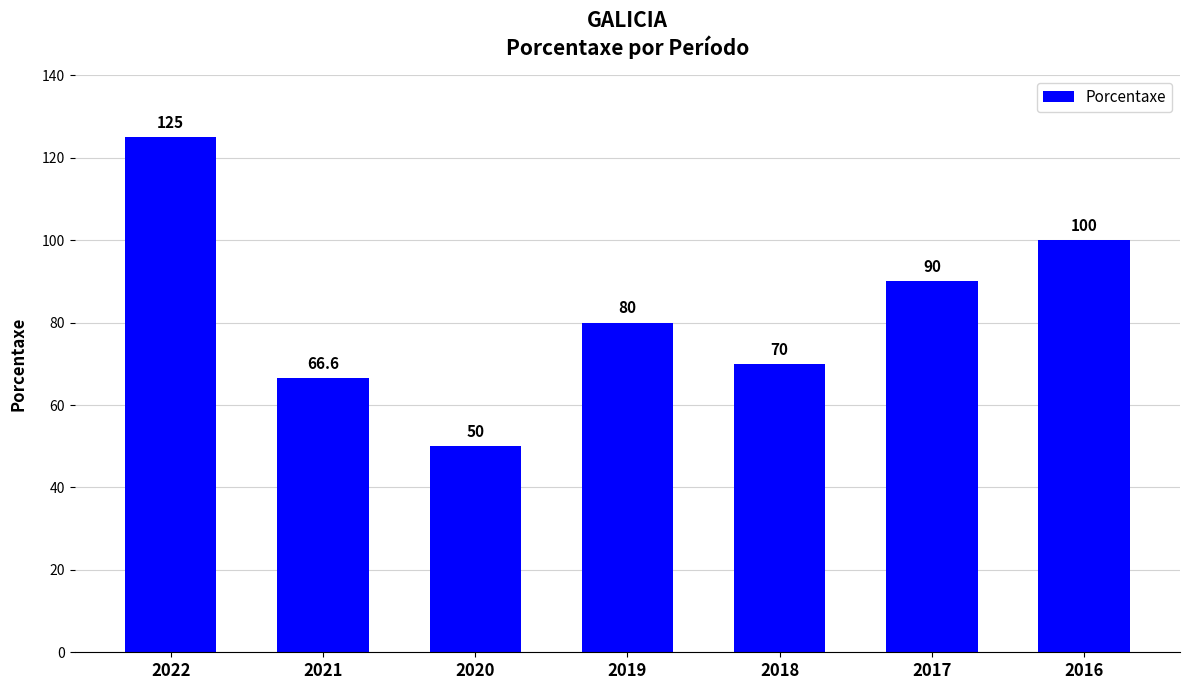

Rank the categories by value from highest to lowest.

2022, 2016, 2017, 2019, 2018, 2021, 2020